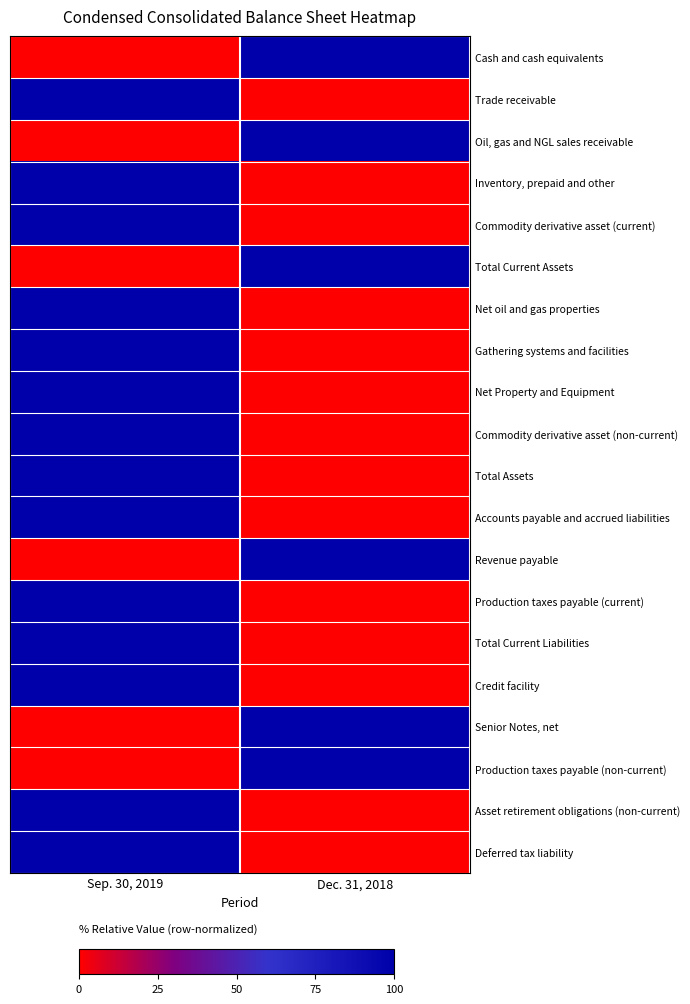

Between Sep. 30, 2019 and Dec. 31, 2018, which series saw the biggest shift?

Cash and cash equivalents